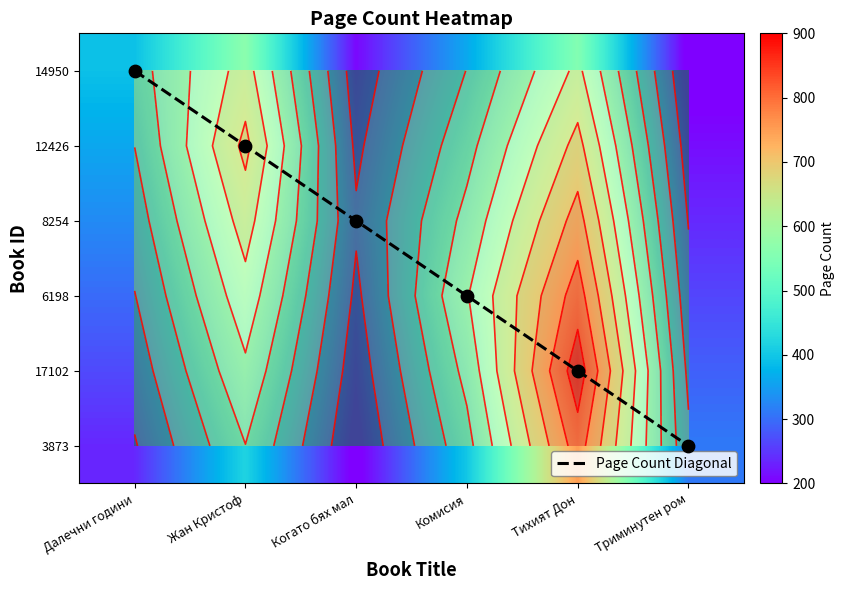

Between Далечни години and Комисия, which is larger?

Комисия